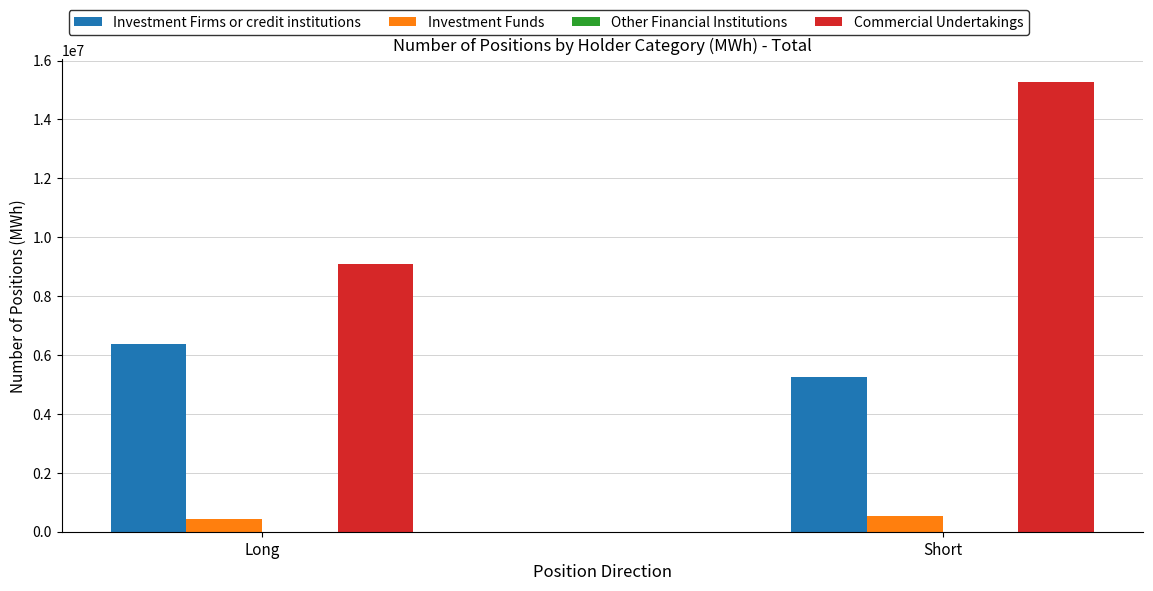

What is the sum of the Investment Funds values at Long and Short?

970302